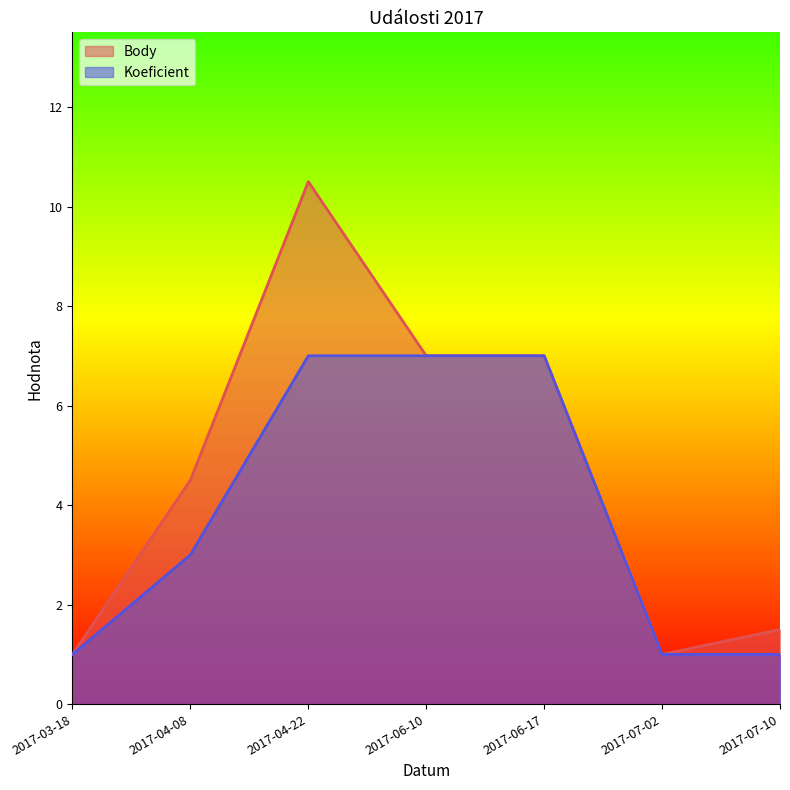

Reading left to right, what are all the values shown in this chart?

Body: 1.0	4.5	10.5	7.0	7.0	1.0	1.5
Koeficient: 1.0	3.0	7.0	7.0	7.0	1.0	1.0